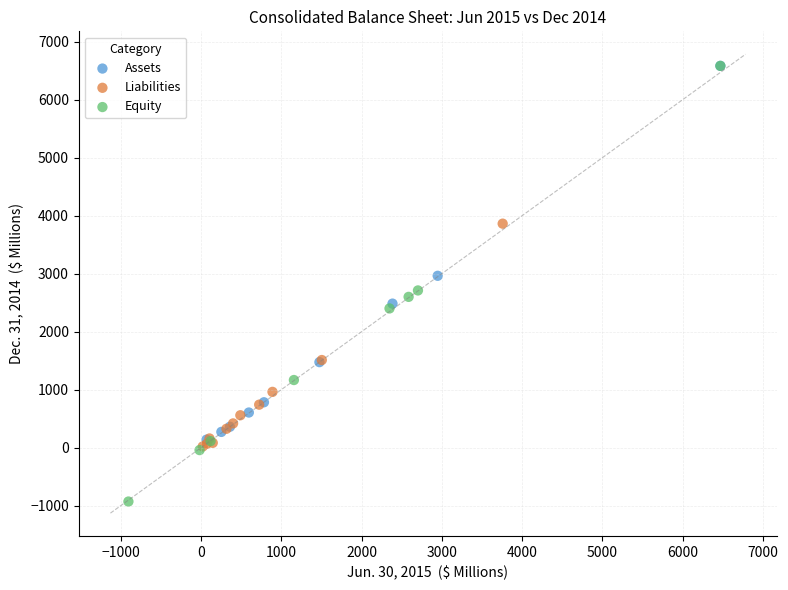

Which series has the widest spread of Y values?

Equity